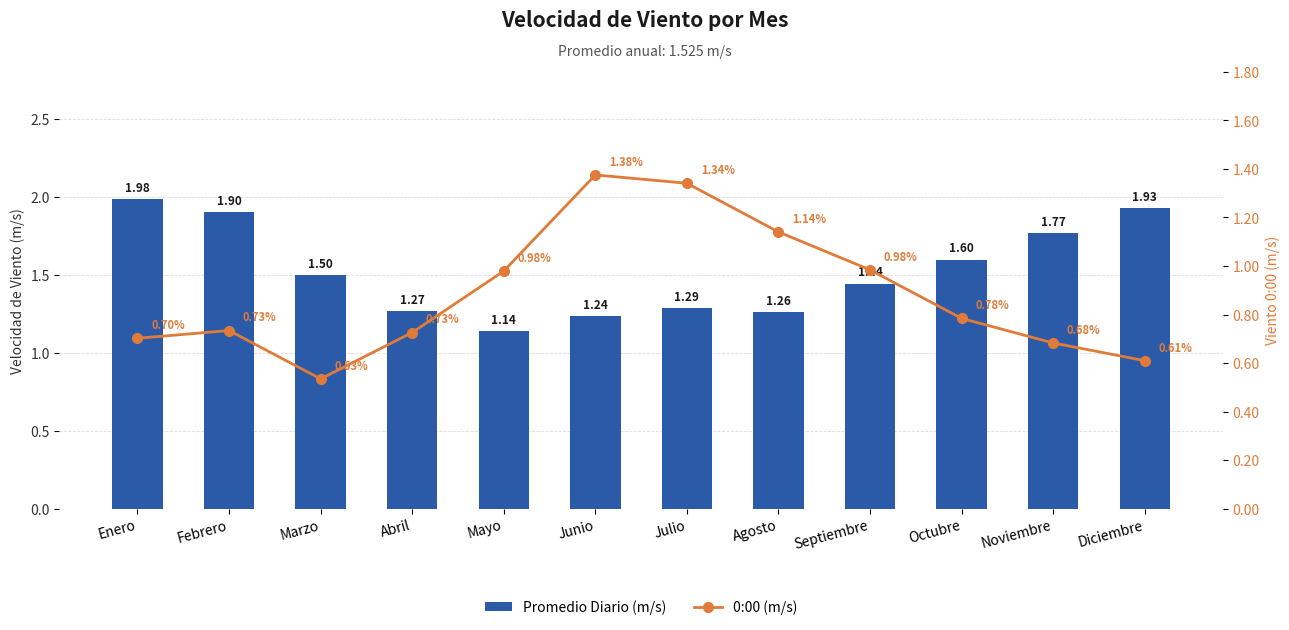

Does the chart contain stacked bars?

No